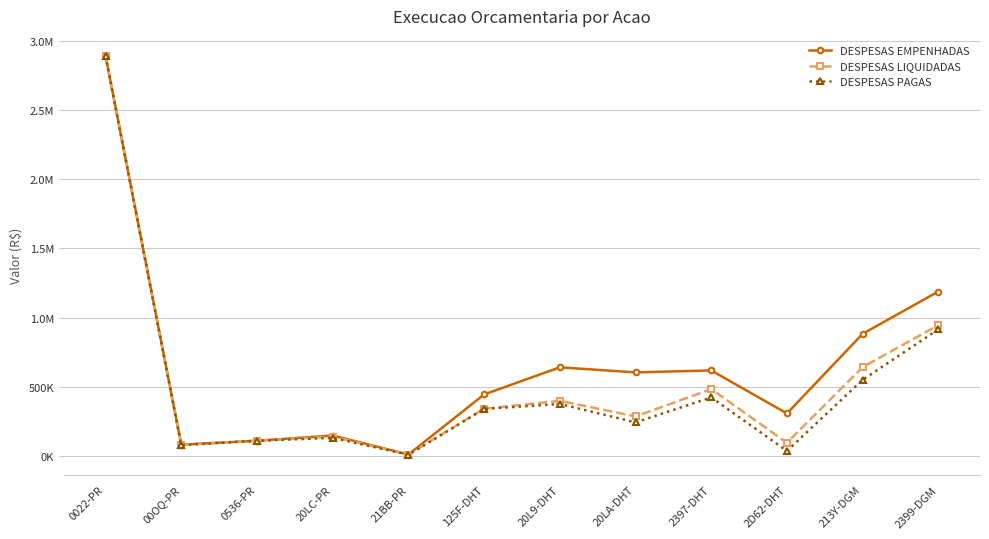

What is the value of the DESPESAS LIQUIDADAS point at the 11th from the left?

643325.8